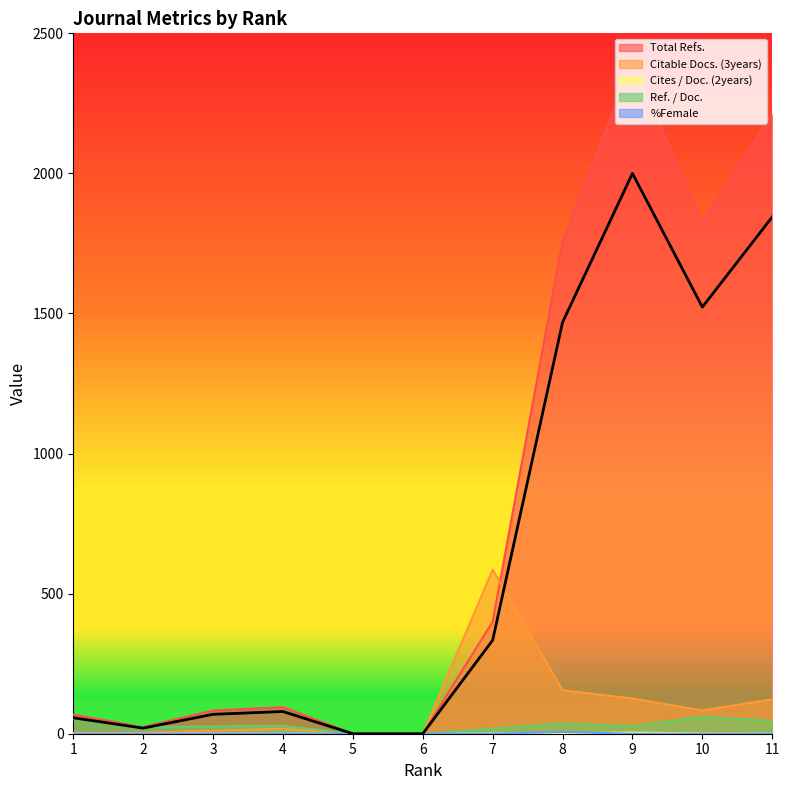

What is the difference between the second highest and second lowest values in the Citable Docs. (3years) series?

155